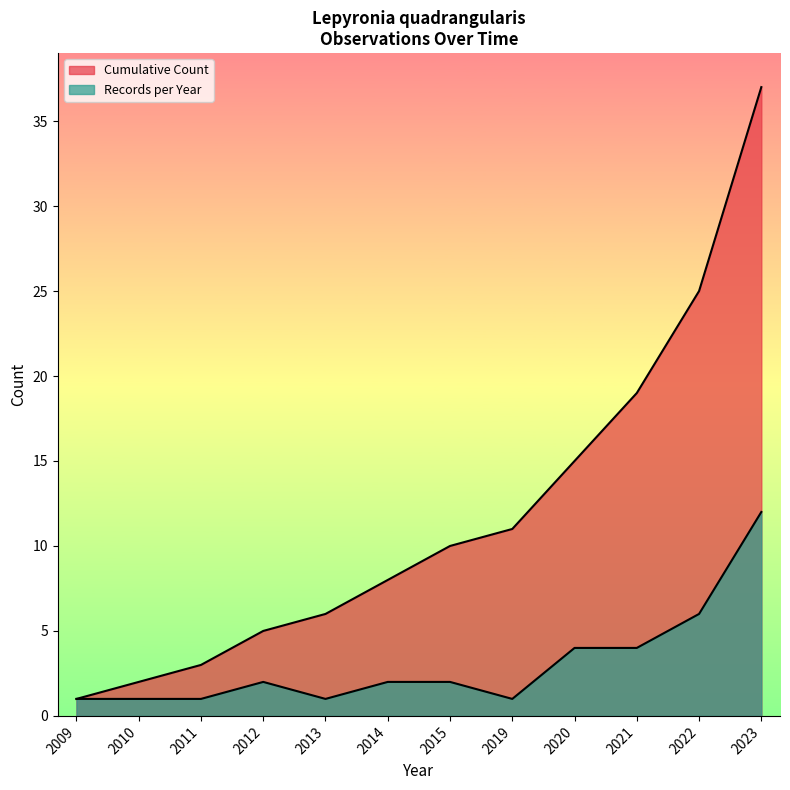

What is the greatest value displayed?

37